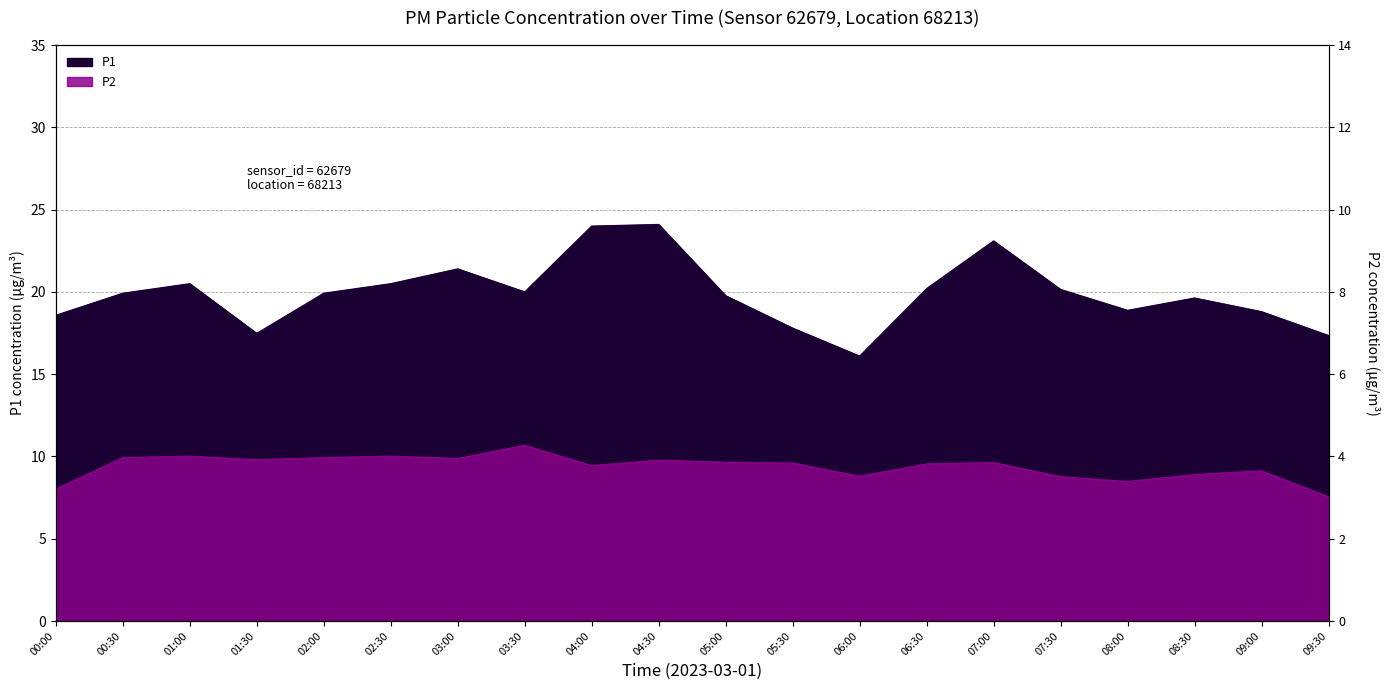

Which series has the largest total across all categories?

P1